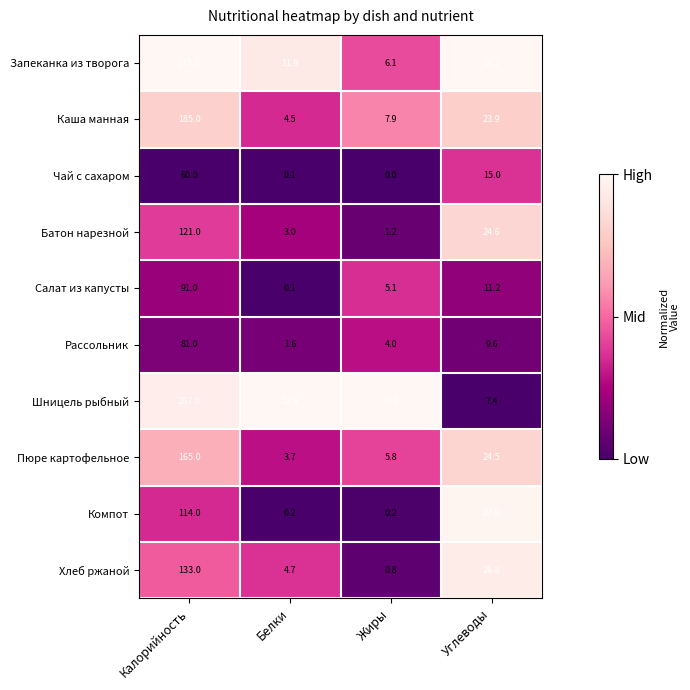

At which category is the sum across all series the highest?

Калорийность